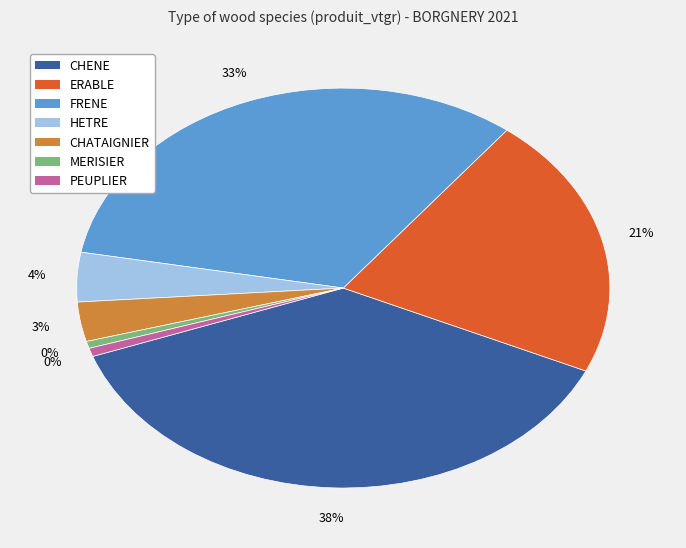

What percentage is the CHATAIGNIER slice, to the nearest percent?

3%